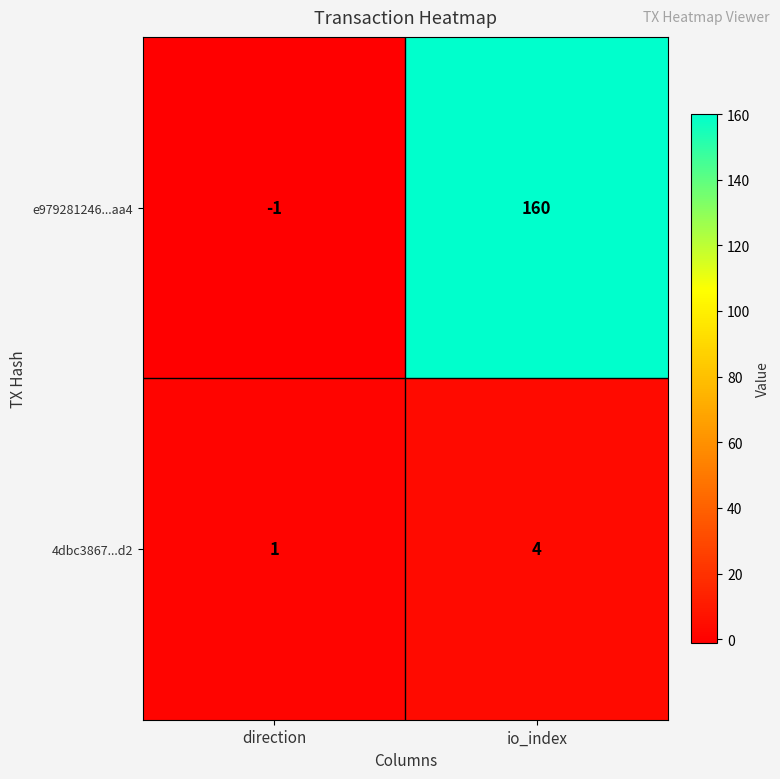

Rank the series by their average value, from lowest to highest.

4dbc3867...d2, e979281246...aa4